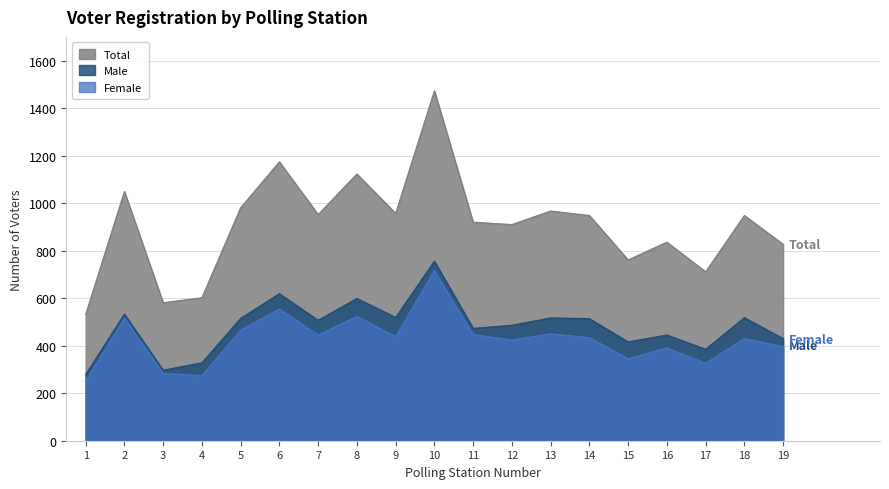

How many data points in Male are above 507?

9